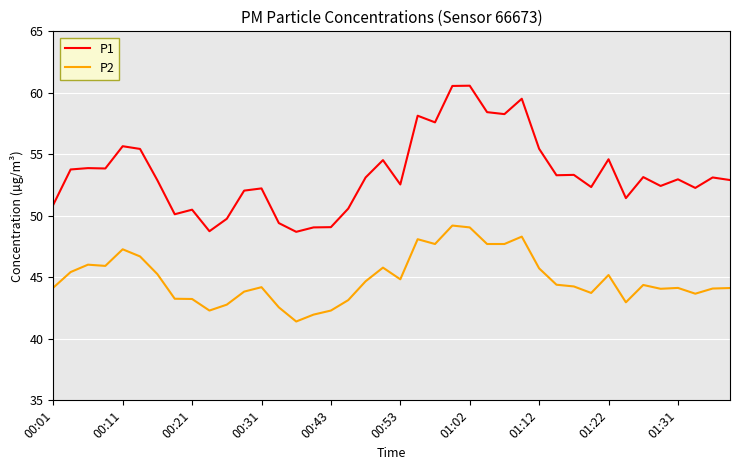

What is the minimum value for P2?

41.4